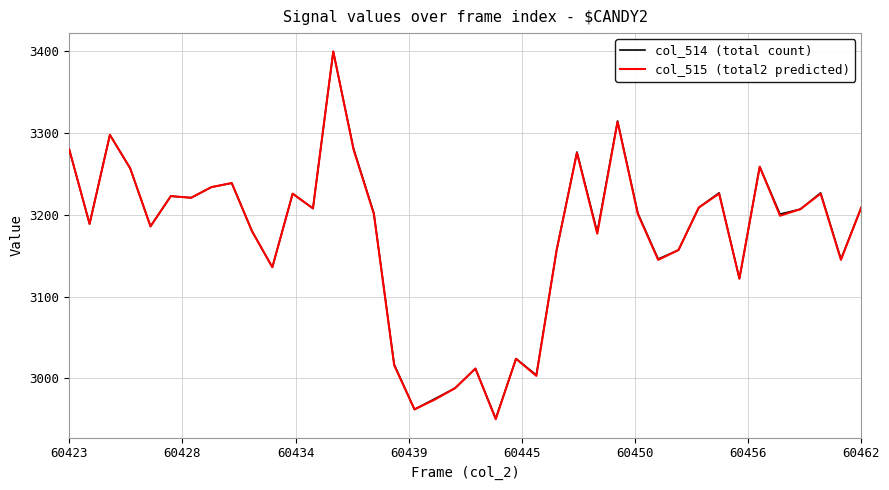

What is the highest value of the col_514 (total count) series?

3400